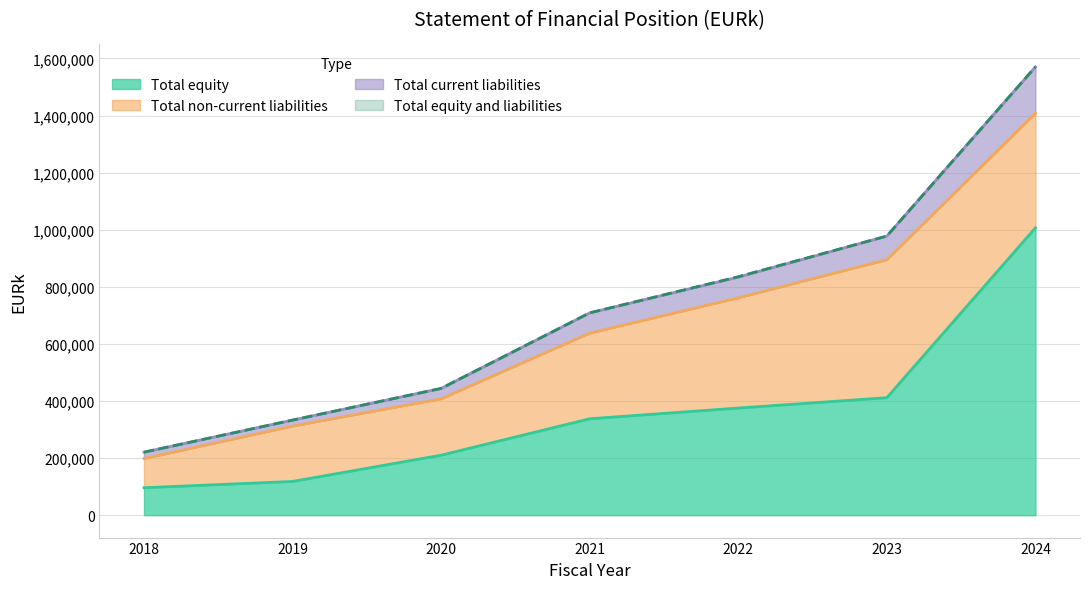

True or false: Total current liabilities and Total equity and liabilities intersect in this chart.

False